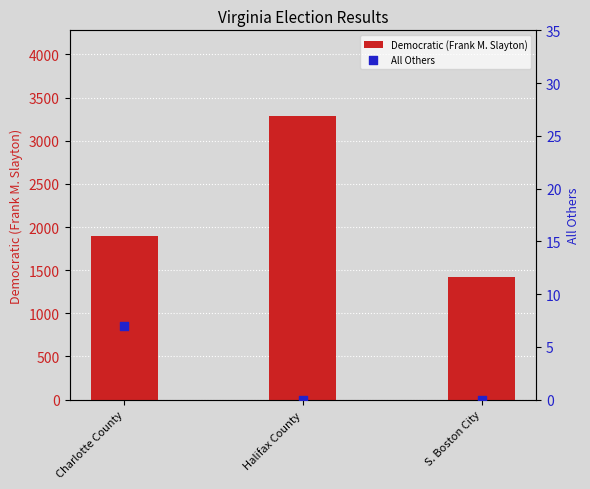

Which series has the largest total across all categories?

Democratic (Frank M. Slayton)